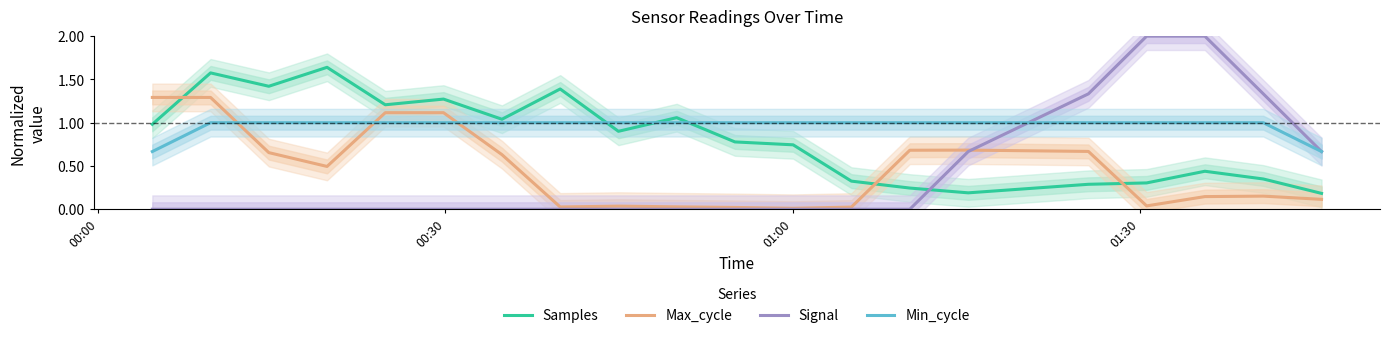

Is this an area chart (filled region under the line)?

No